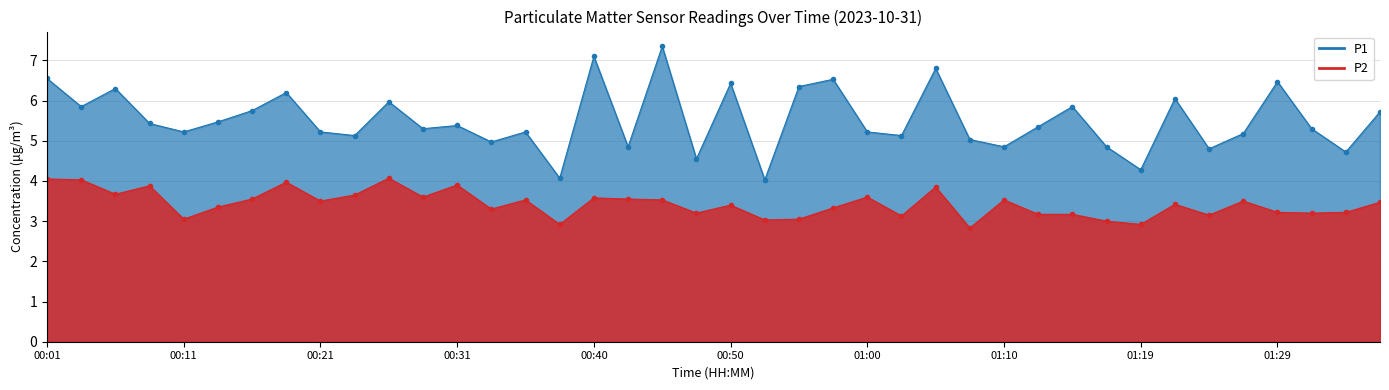

At which label is P2 closest to 3?

01:17